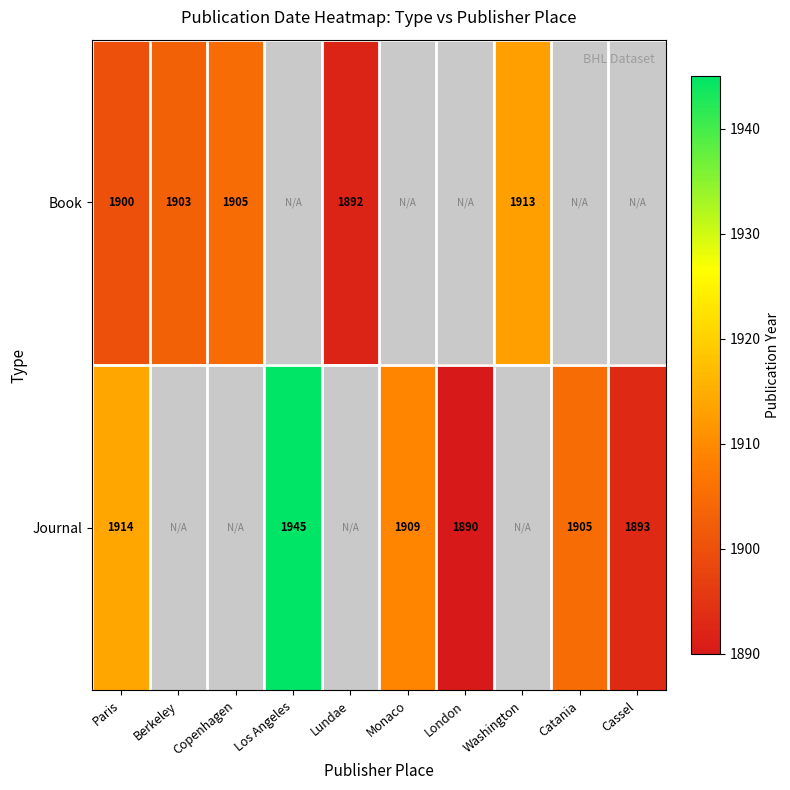

Is it true that Journal equals 2787 at Catania?

False